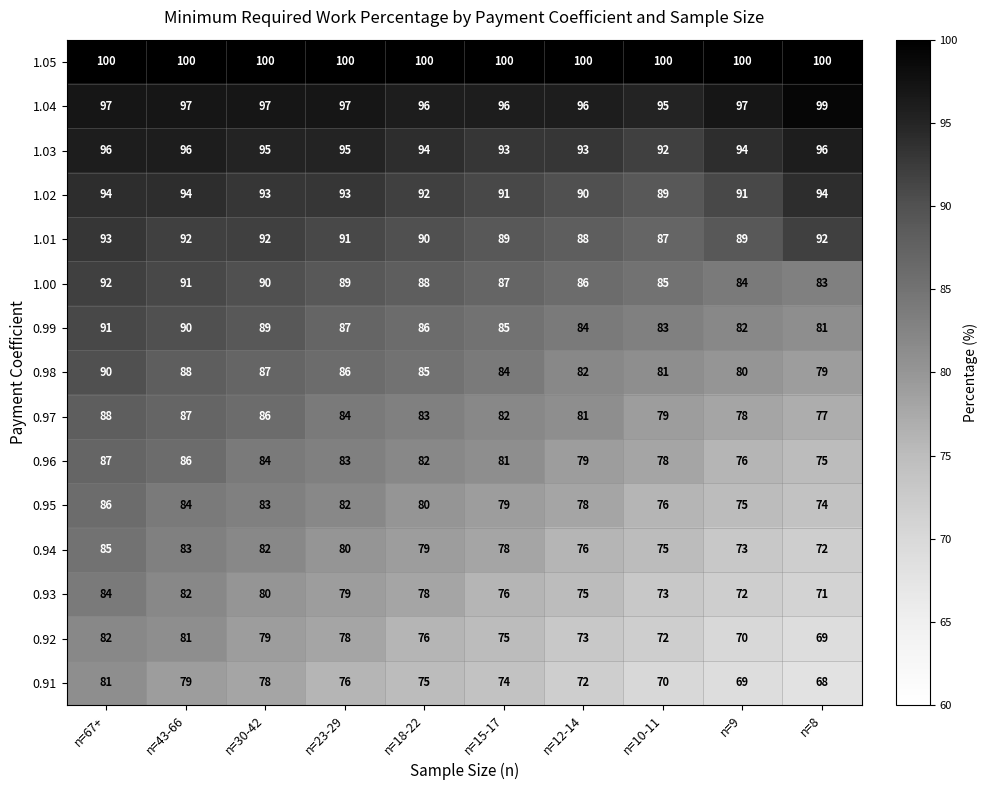

At which category is the sum across all series the highest?

n=67+